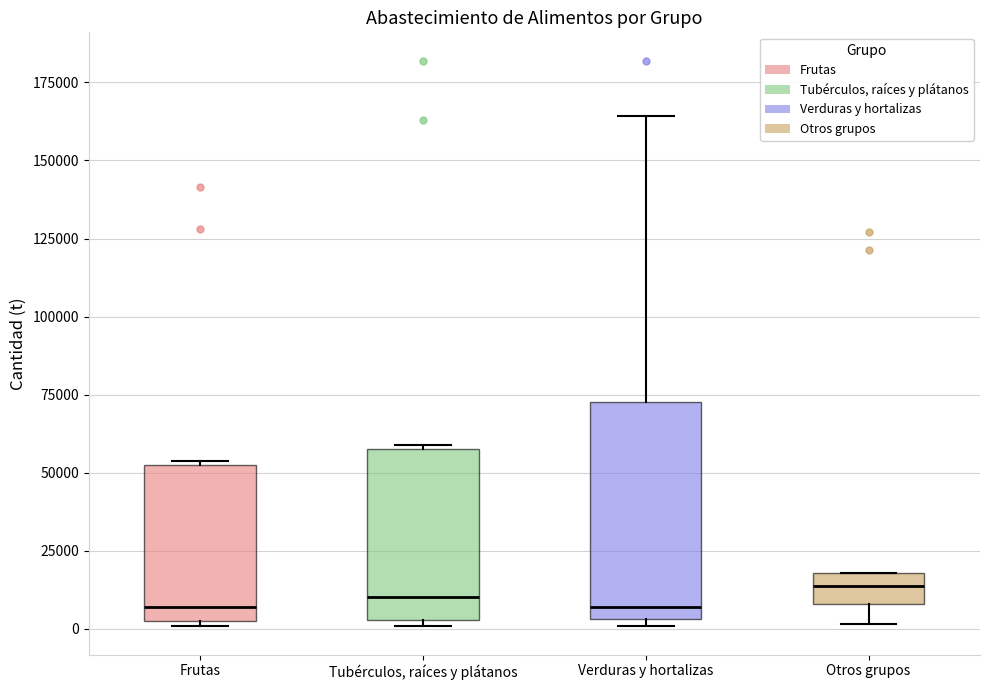

Reading left to right, read every box against the y-axis: the position of its median line, the range the box covers, and the ends of its whiskers. The values are not printed on the chart, so give them approximately, as read against the axis.

Frutas: median 5000, box 0 to 50000, whiskers 0 (just below the box's lower edge) to 55000
Tubérculos, raíces y plátanos: median 10000, box 5000 to 55000, whiskers 0 to 60000
Verduras y hortalizas: median 5000 (just above the box's lower edge), box 5000 to 75000, whiskers 0 to 165000
Otros grupos: median 15000, box 10000 to 20000, whiskers 0 to 20000